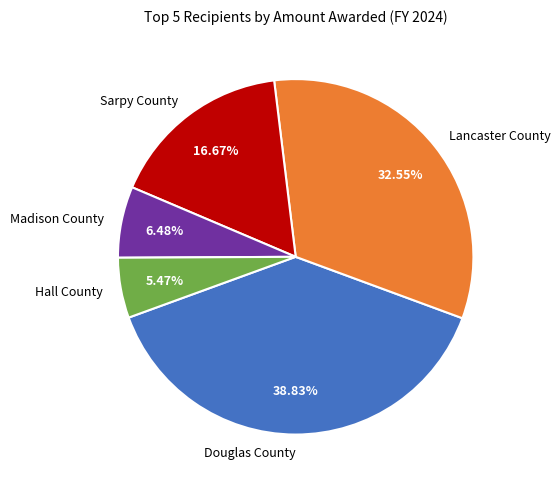

Is Hall County the majority of the pie?

No